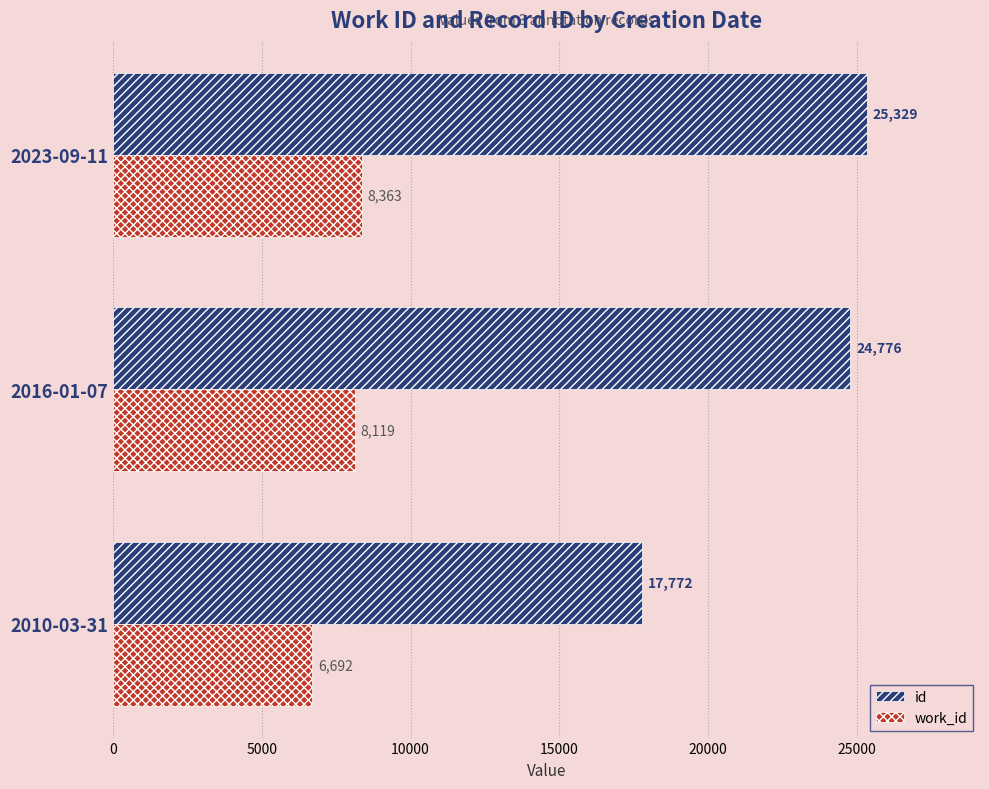

Count the number of categories in the chart.

3